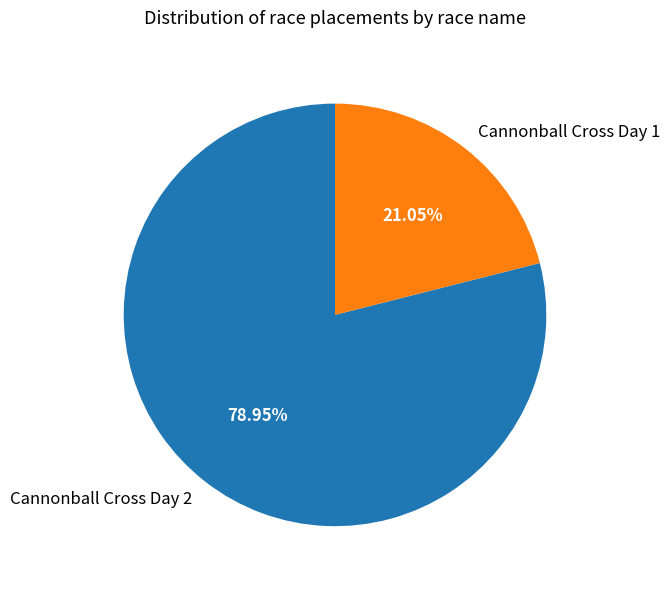

Is it true that Cannonball Cross Day 1 is 28% of the pie?

False